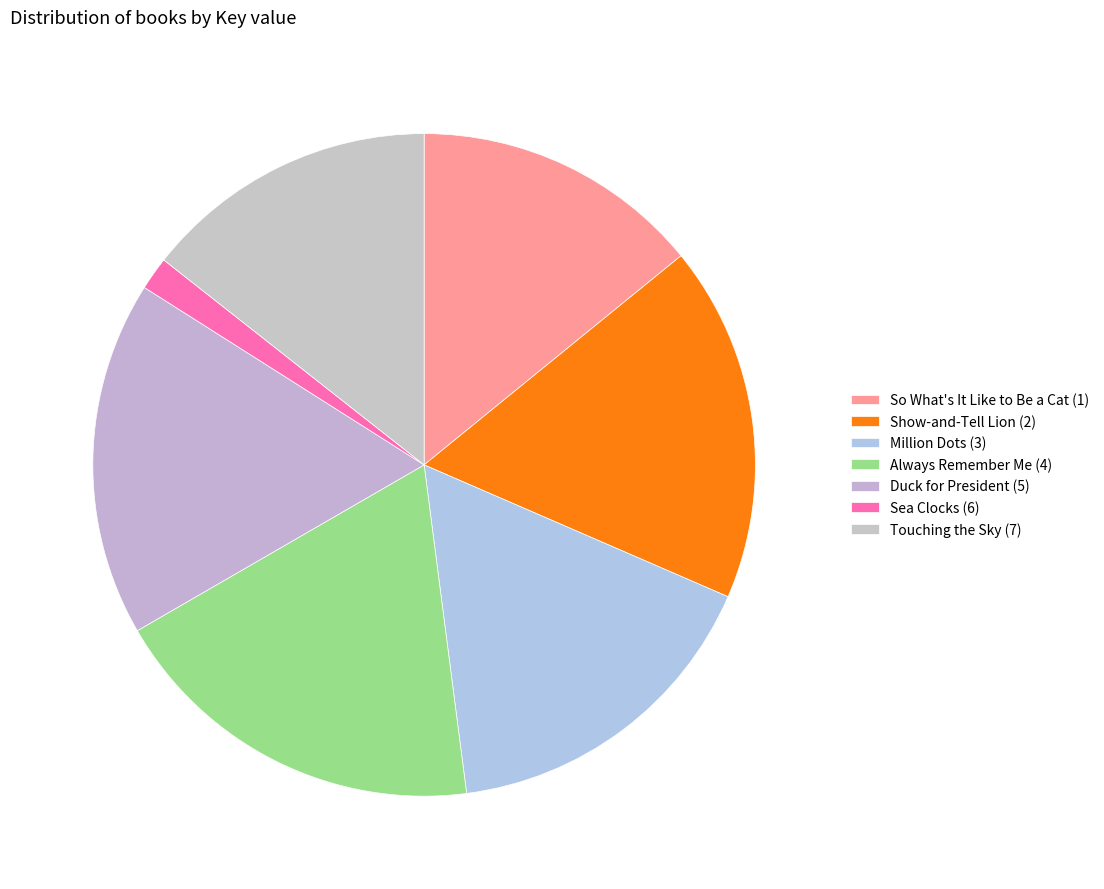

How many segments does this pie chart have?

7